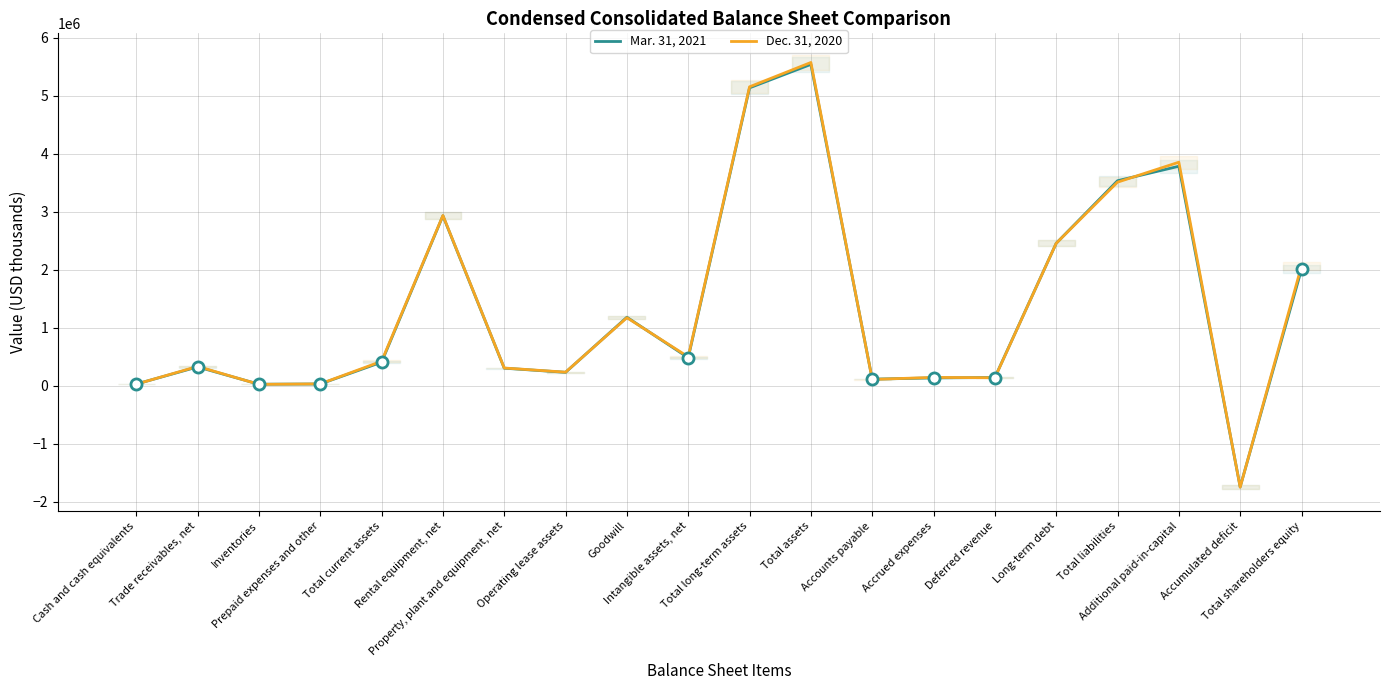

Which has a higher value, Property, plant and equipment, net or Trade receivables, net?

Trade receivables, net